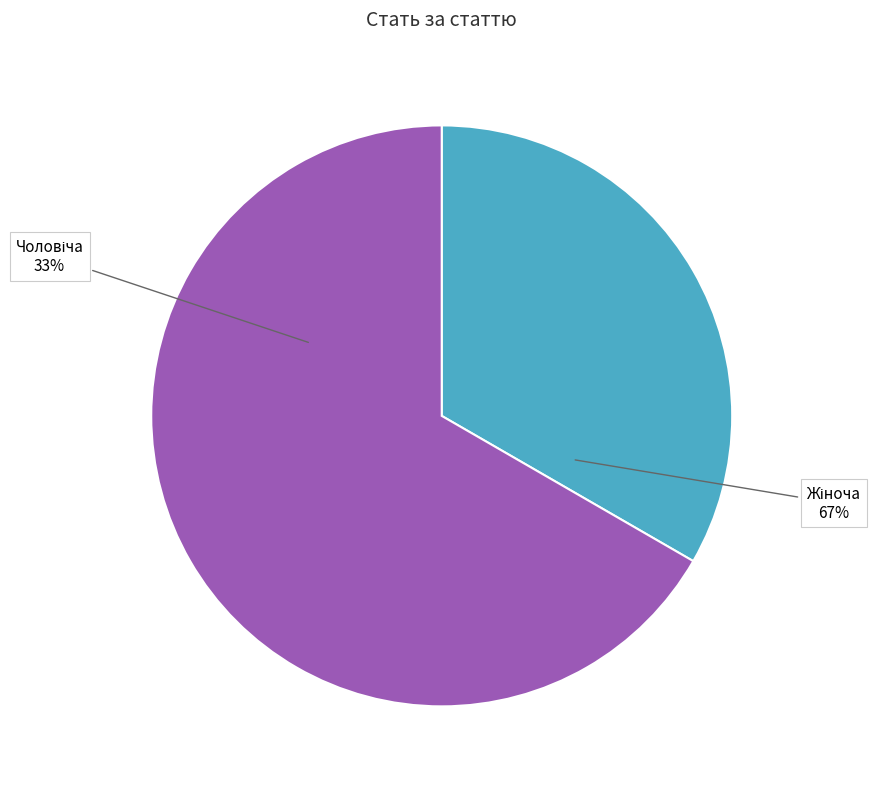

Which slice is the largest?

Жіноча